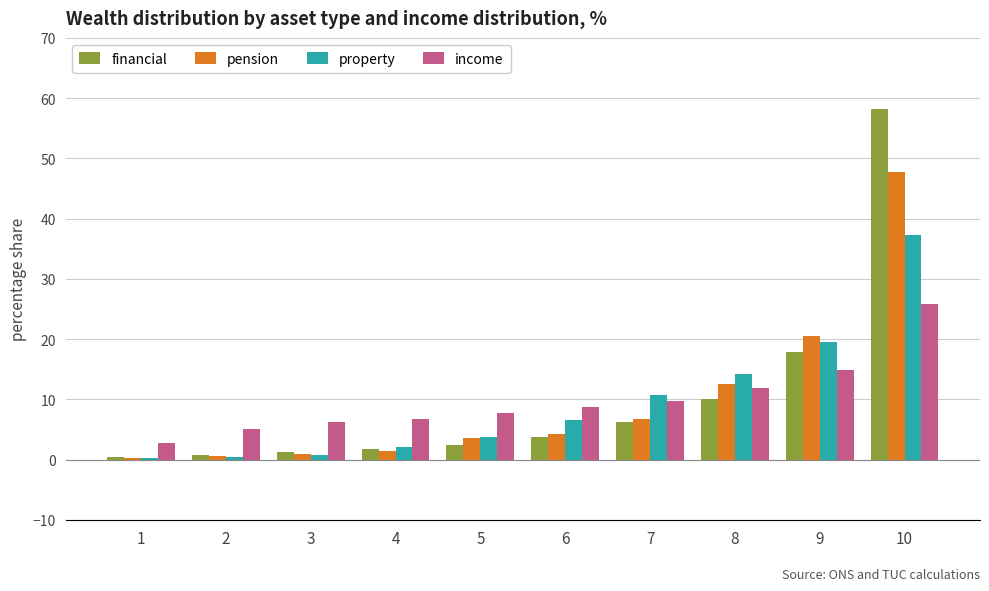

What are all the series names shown in the legend?

financial, pension, property, income